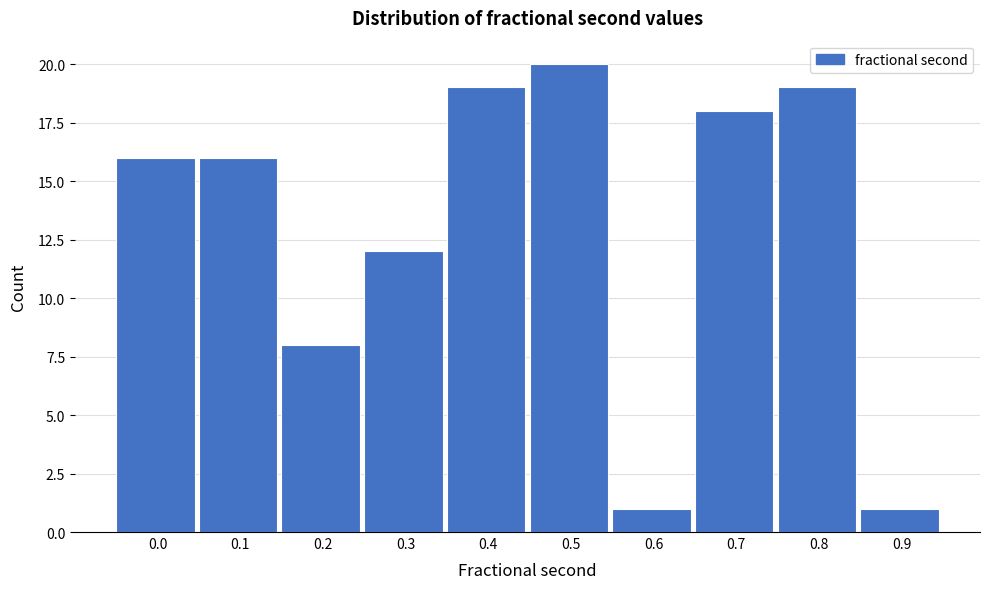

Reading right to left, extract all data points from this chart.

1	19	18	1	20	19	12	8	16	16